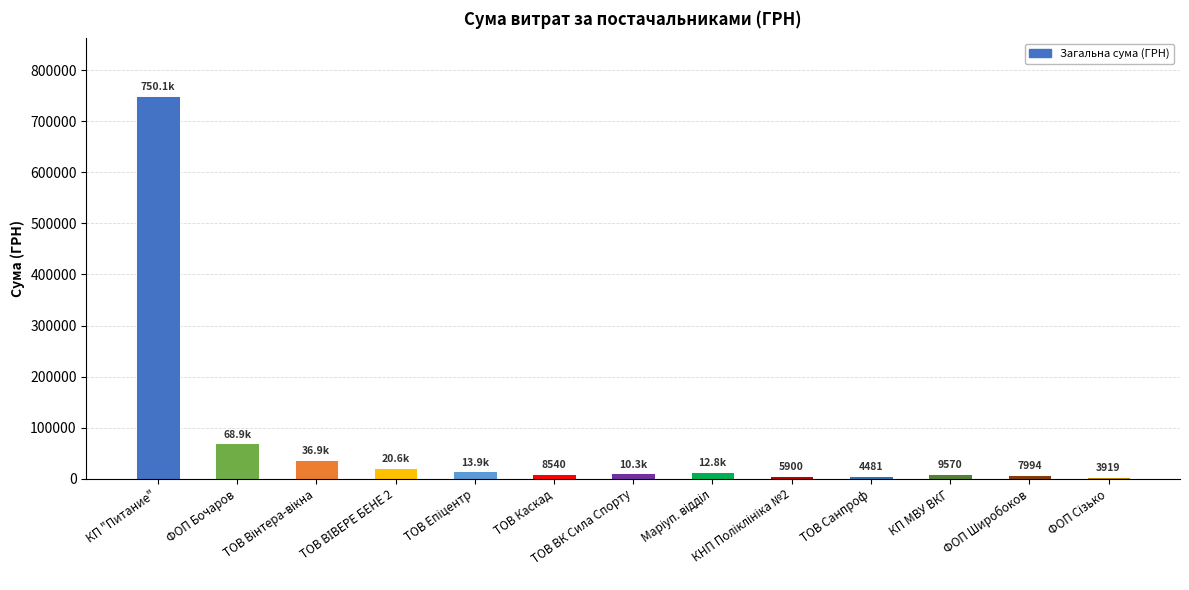

What is the difference between the second highest and second lowest values?

64419.3